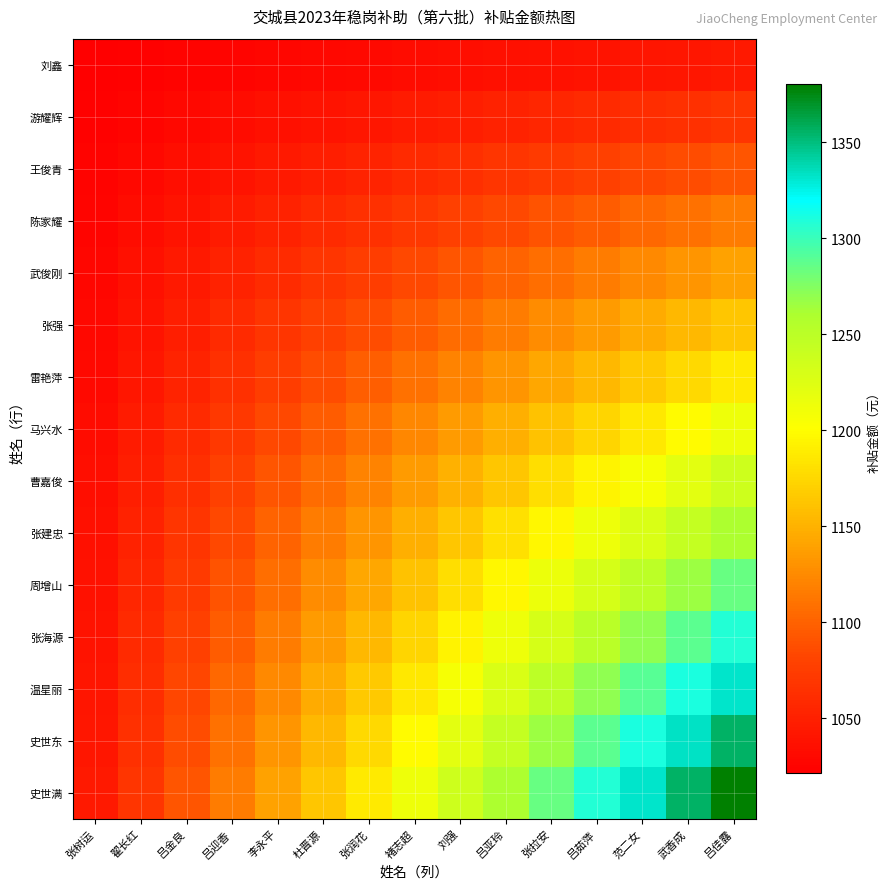

Which series has the widest spread of values?

史世满